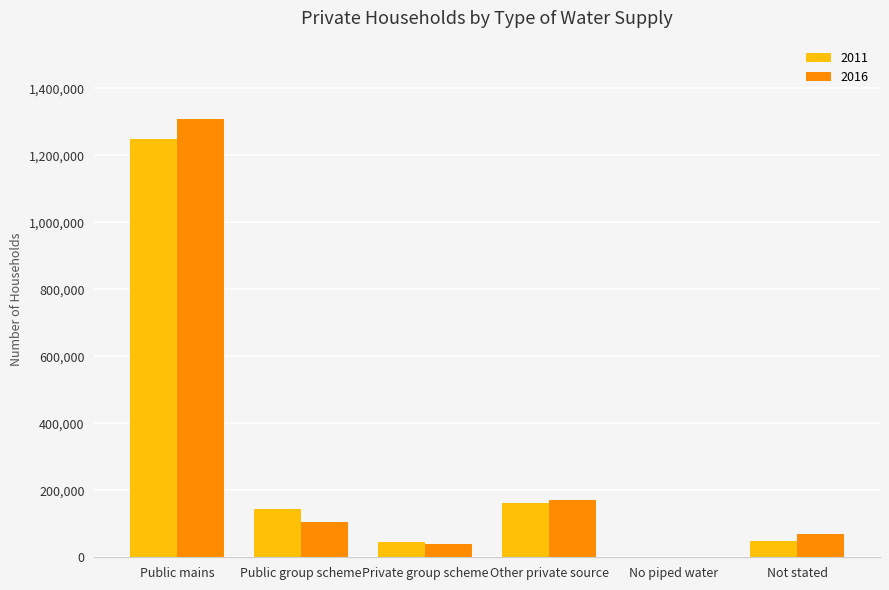

The value of 2016 at Other private source is 231850. True or false?

False